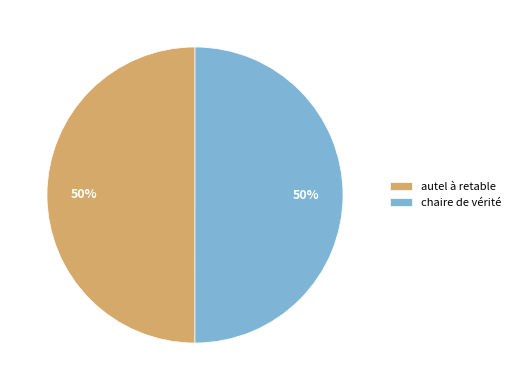

Combined, do autel à retable and chaire de vérité account for over 50%?

Yes